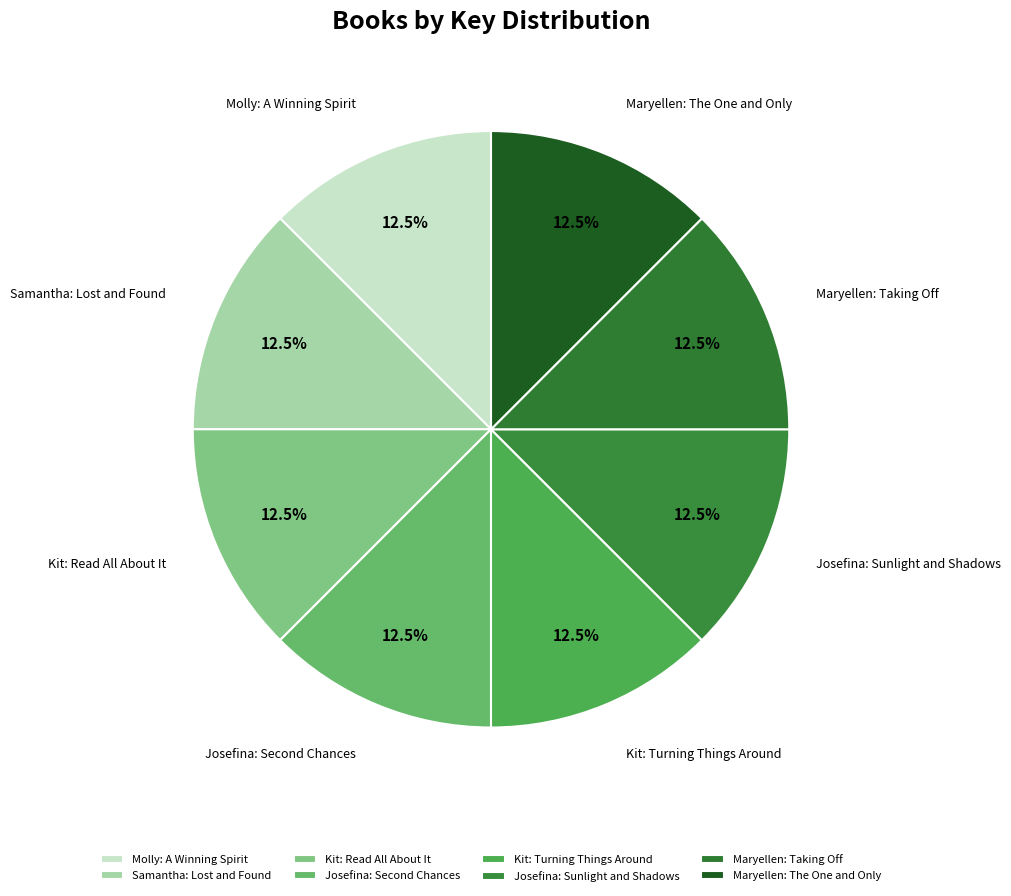

How many slices are in this pie chart?

8